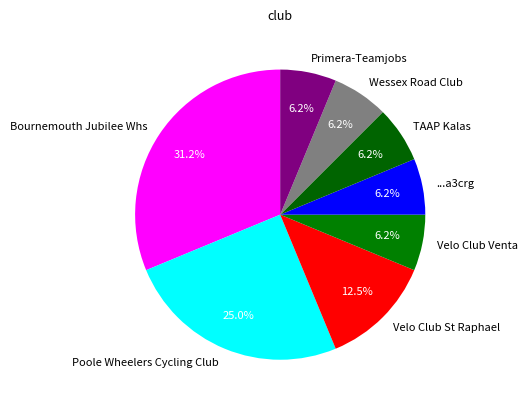

True or false: Primera-Teamjobs accounts for 19% of the total.

False